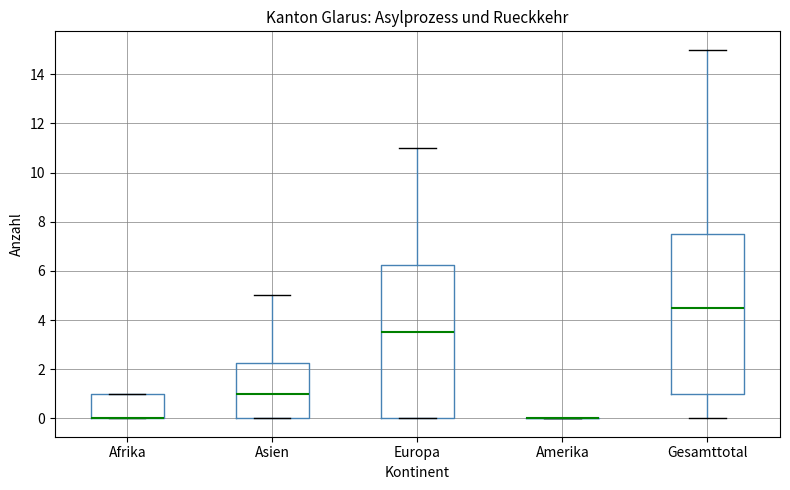

Which box is the tallest, from its lower edge to its upper edge?

Gesamttotal